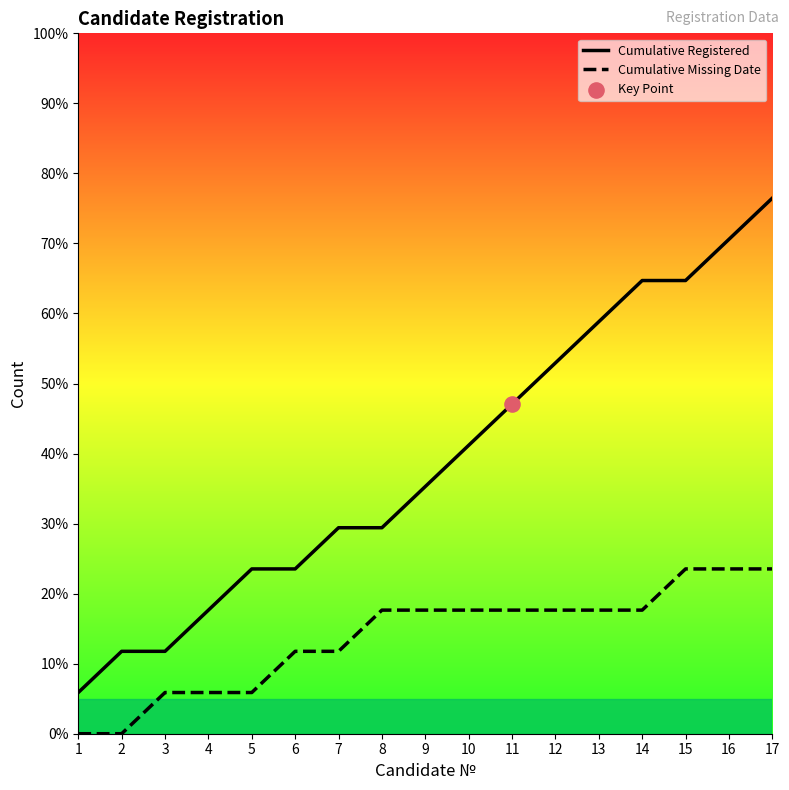

At how many categories does at least one series exceed 23?

13